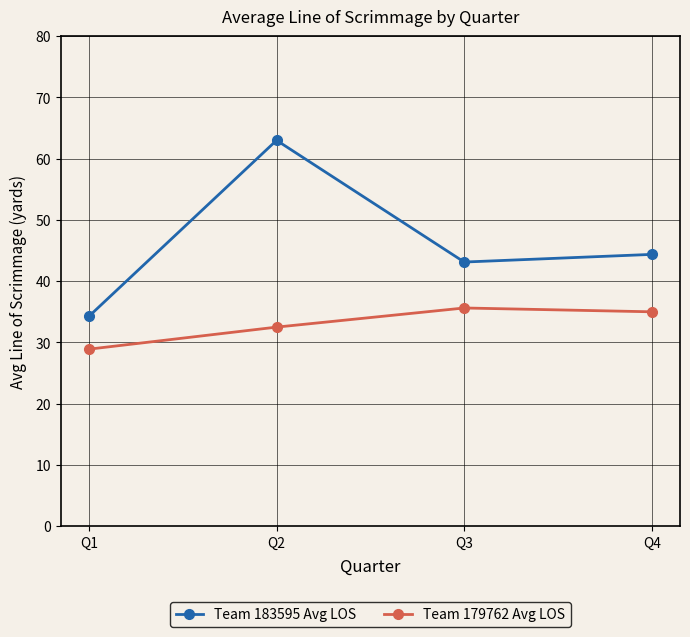

What are all the series names shown in the legend?

Team 183595 Avg LOS, Team 179762 Avg LOS